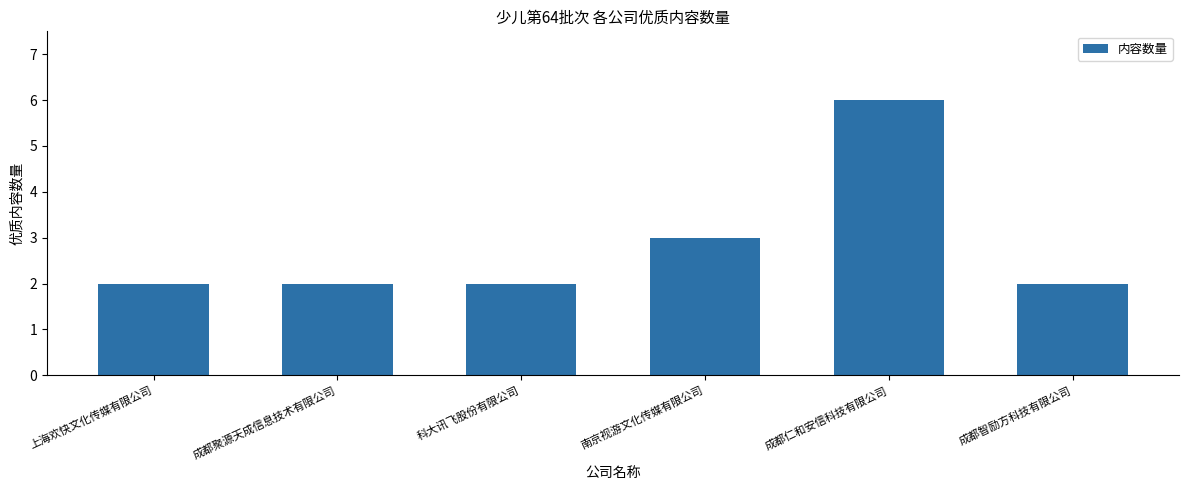

At which category does the chart reach its peak across all series?

成都仁和安信科技有限公司